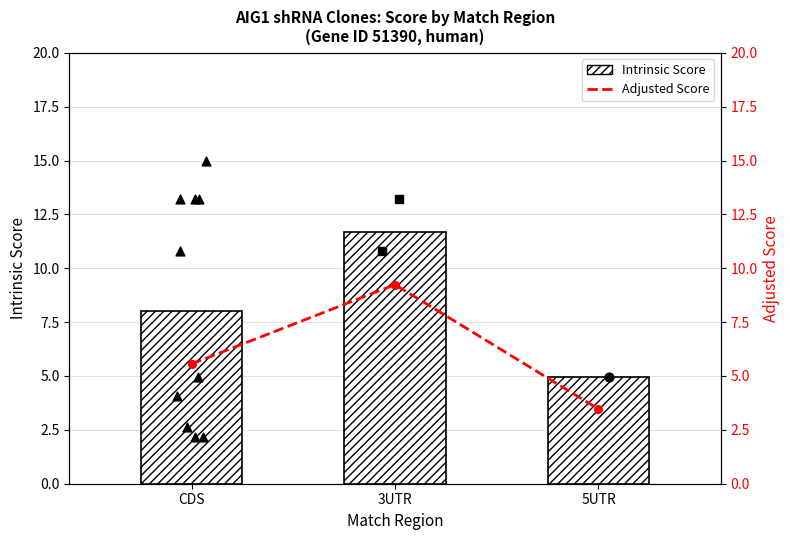

Which series has the widest spread of Y values?

Intrinsic Score